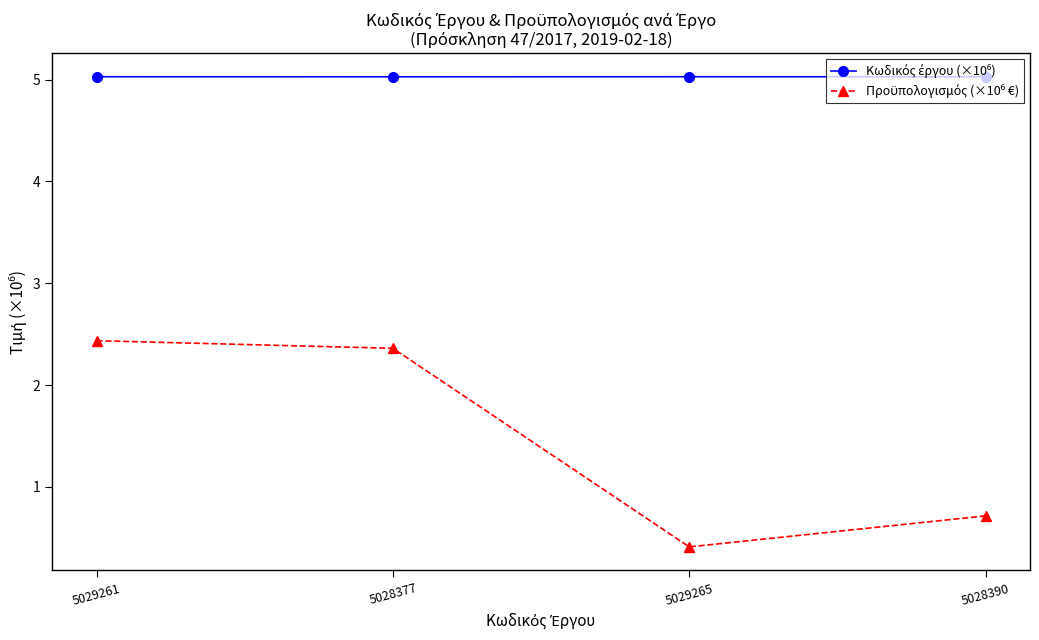

What is the minimum value shown in the chart?

0.4